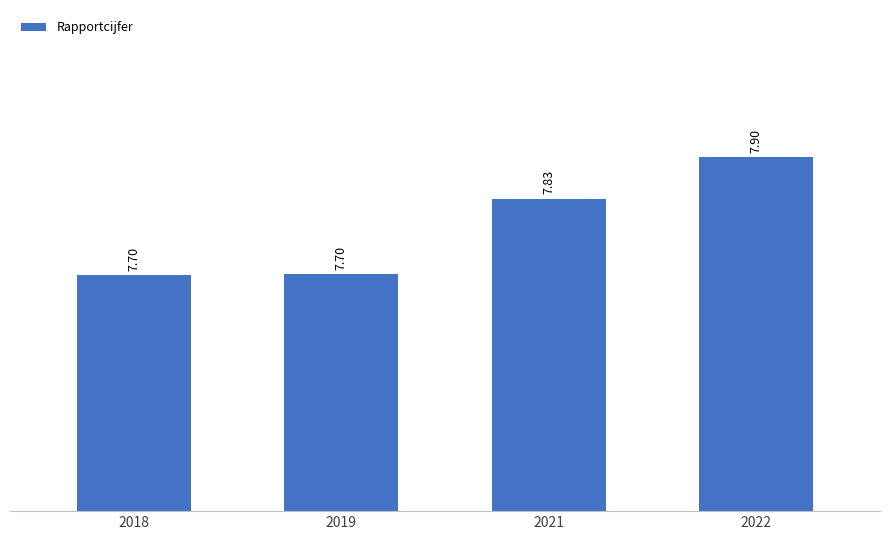

At which category does the chart reach its peak across all series?

2022